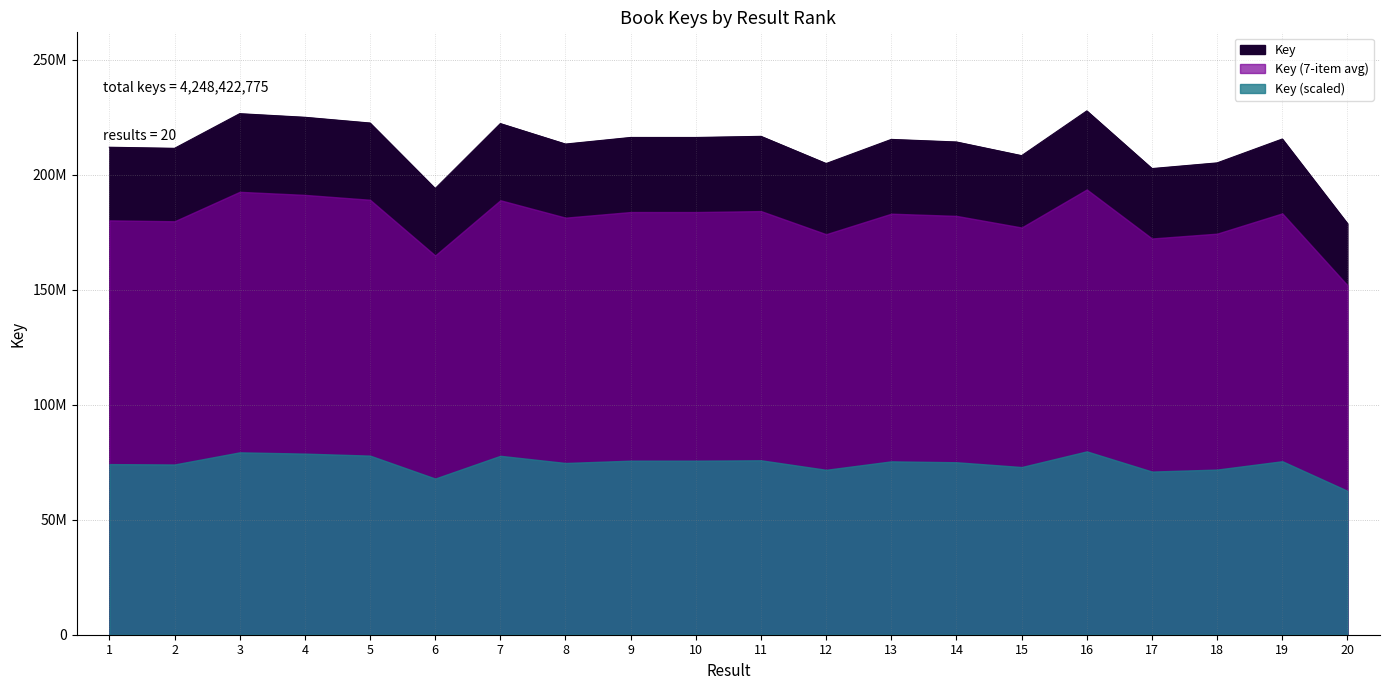

Which category has the highest value across all series?

16